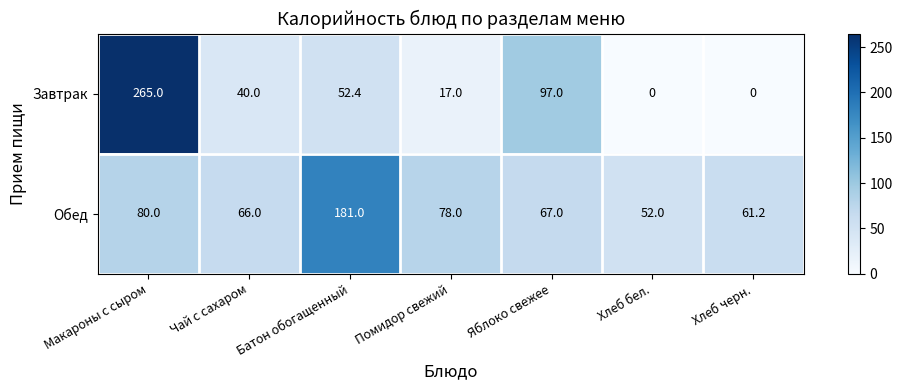

What is the difference between the maximum and second lowest values in the Завтрак series?

265.0